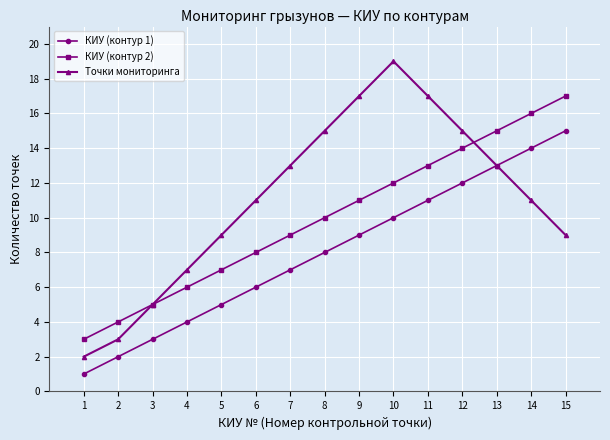

How many interior local peaks does the Точки мониторинга series have?

1